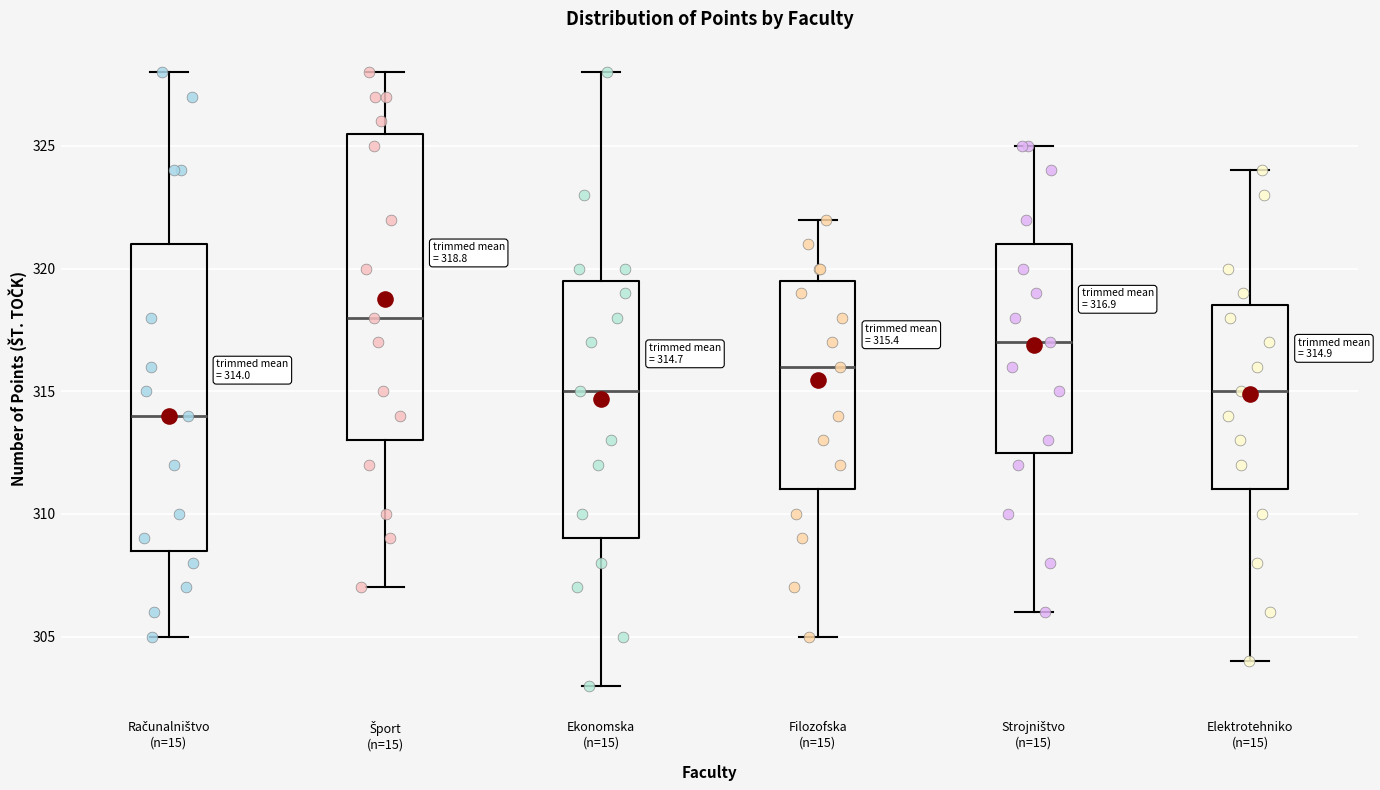

Which box's median line is the lowest?

Računalništvo (n=15)